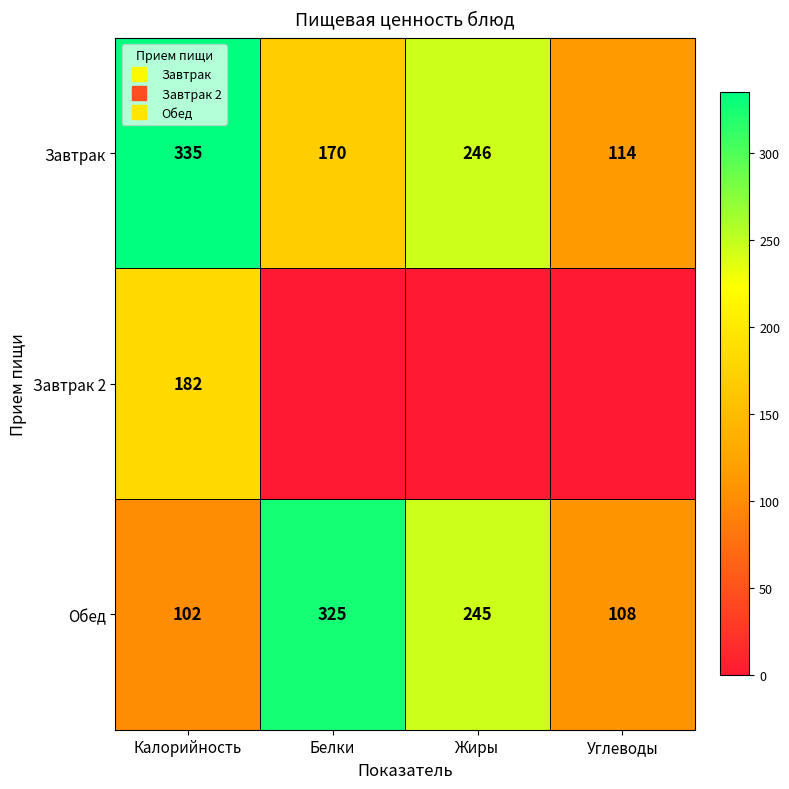

Is it true that Обед equals 148 at Белки?

False